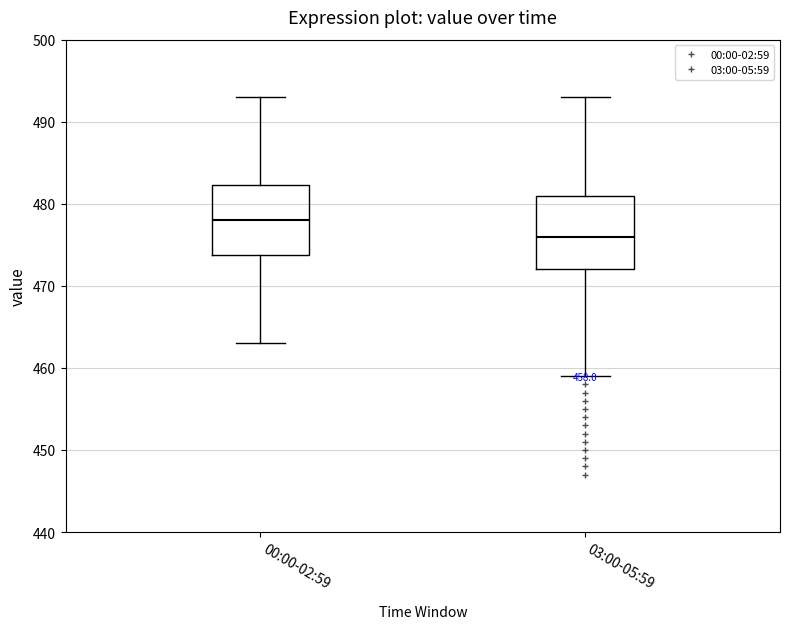

Which box's median line is the lowest?

03:00-05:59